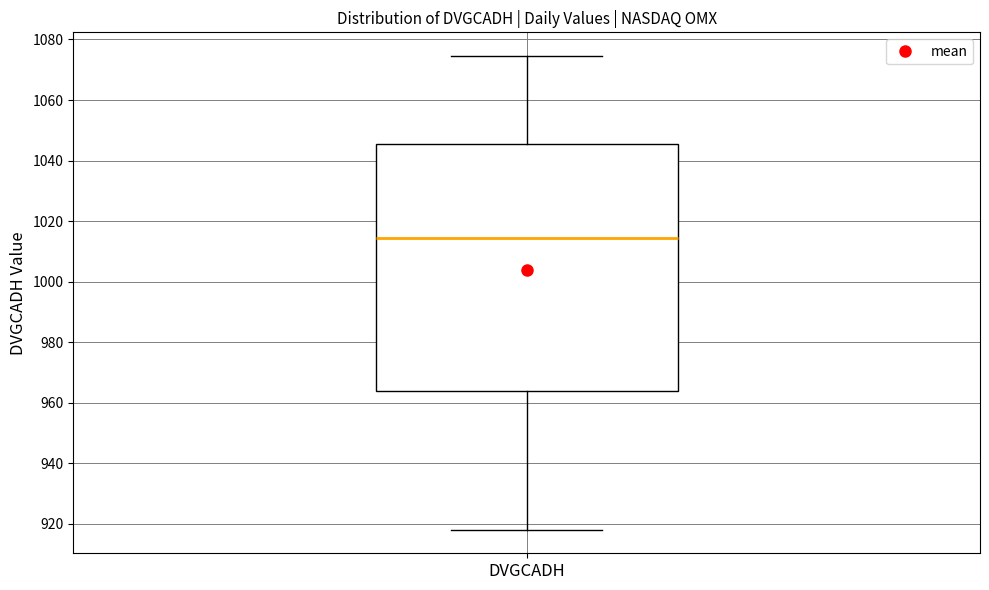

Where does the upper whisker of the box for DVGCADH end on the y-axis? The values are not printed on the chart, so give them approximately, as read against the axis.

1074